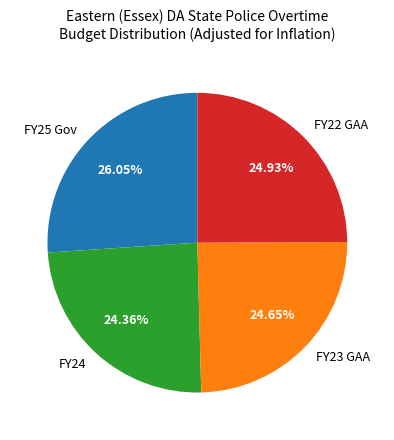

To the nearest percent, what is the difference between the FY24 and FY25 Gov slice percentages?

2%